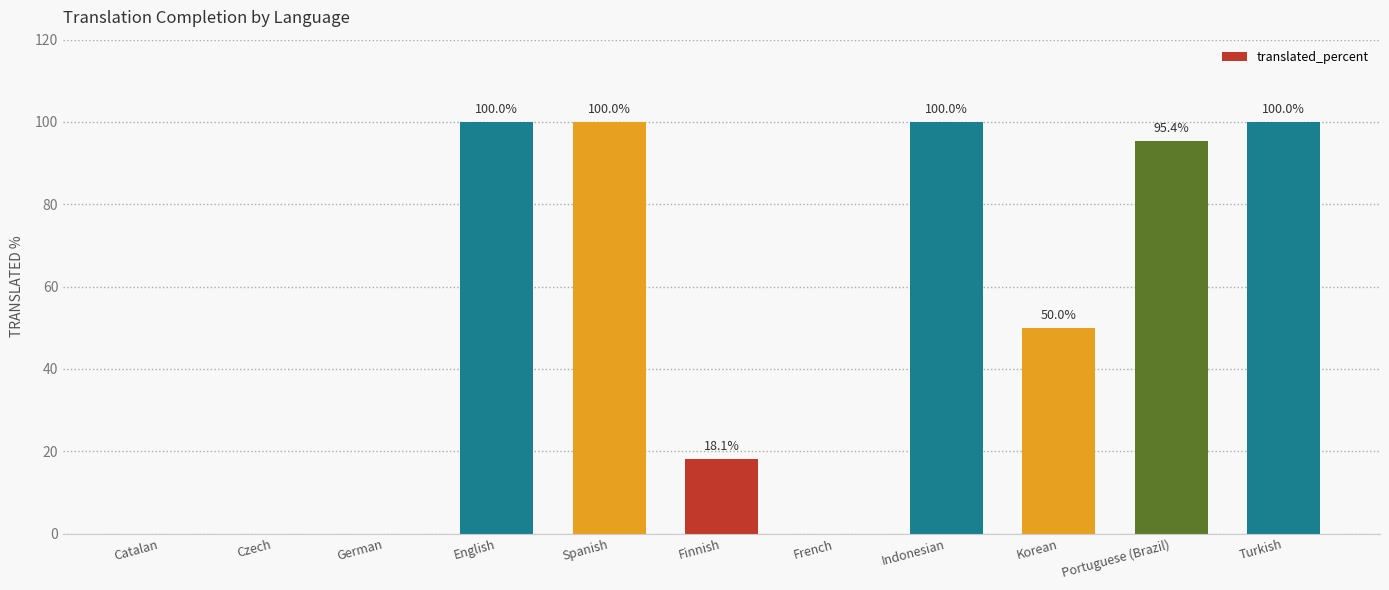

Reading left to right, extract all data points from this chart.

0.0	0.0	0.0	100.0	100.0	18.1	0.0	100.0	50.0	95.4	100.0